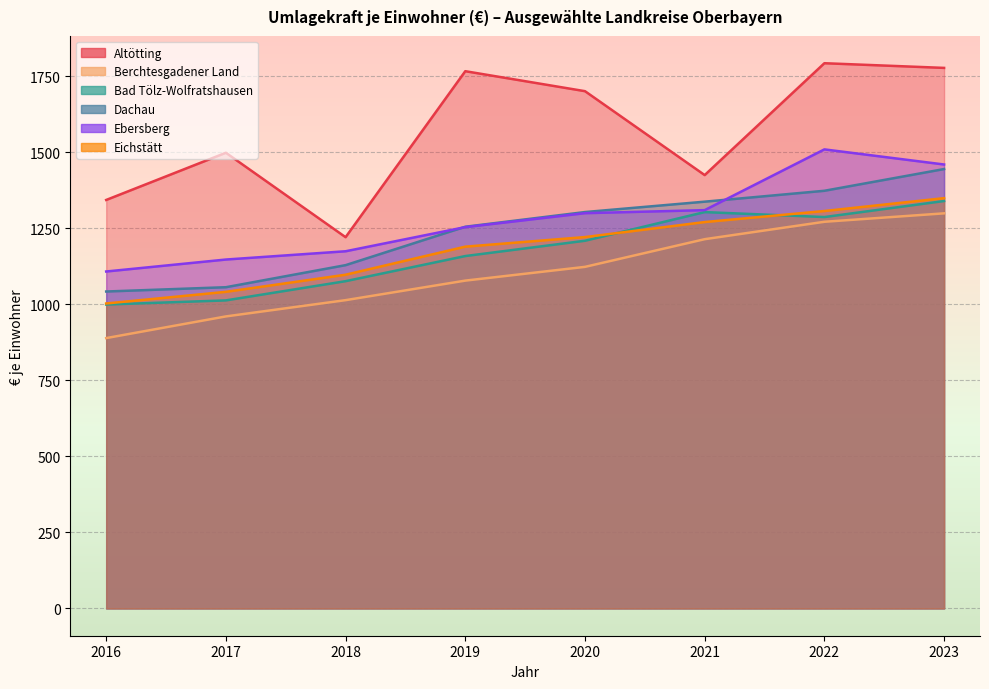

Rank the series by their maximum value, from highest to lowest.

Altötting, Ebersberg, Dachau, Eichstätt, Bad Tölz-Wolfratshausen, Berchtesgadener Land